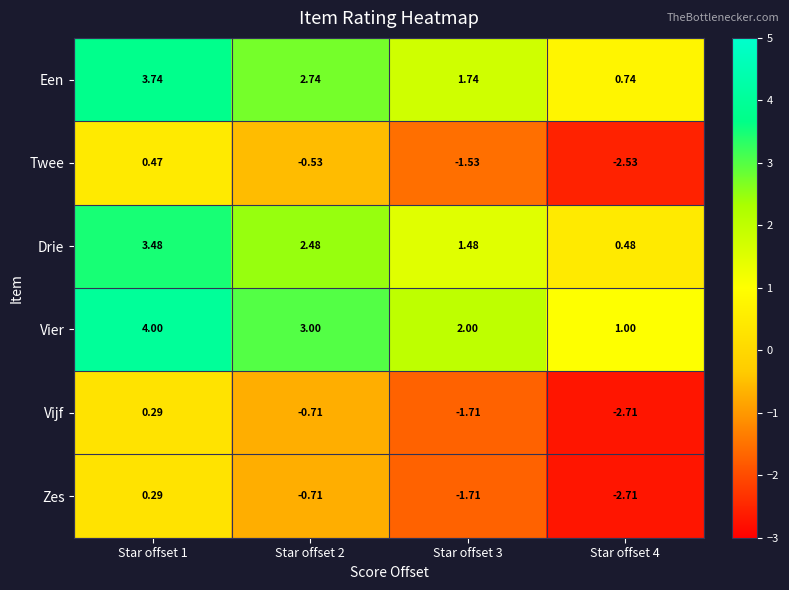

Which series has the largest total across all categories?

Vier